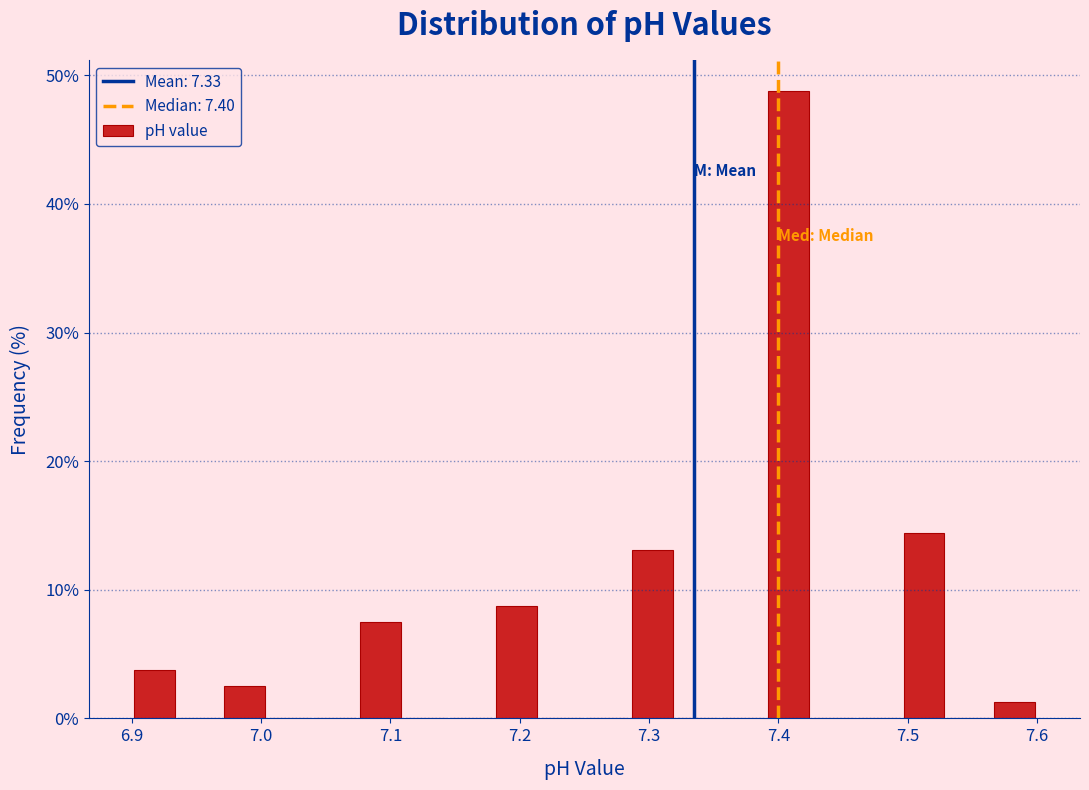

Read against the x-axis, roughly where is the centre of the tallest bar?

7.41